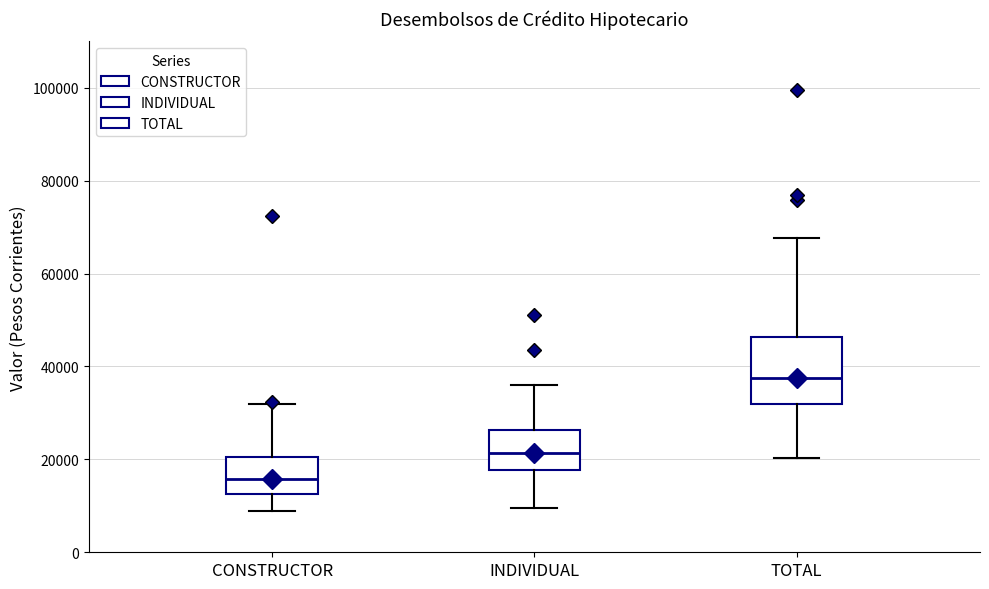

Reading left to right, transcribe this box plot: for each box, give where its median line is, the range the box spans, and where its two whiskers end, as read against the y-axis. The values are not printed on the chart, so give them approximately, as read against the axis.

CONSTRUCTOR: median 16000, box 12000 to 20000, whiskers 8000 to 32000
INDIVIDUAL: median 22000, box 18000 to 26000, whiskers 10000 to 36000
TOTAL: median 38000, box 32000 to 46000, whiskers 20000 to 68000